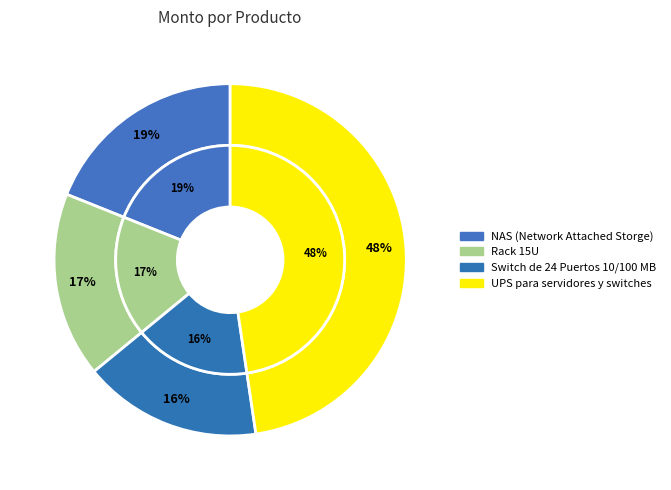

Is there a majority slice in this chart?

No